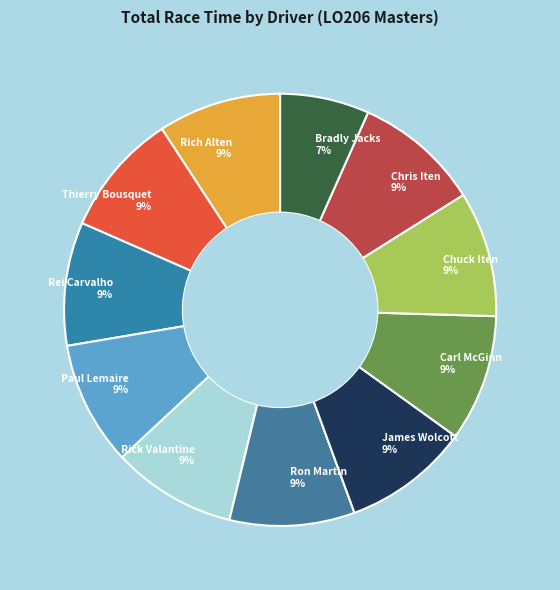

What is the ratio of the value at Rick Valantine to the value at James Wolcott?

1.0